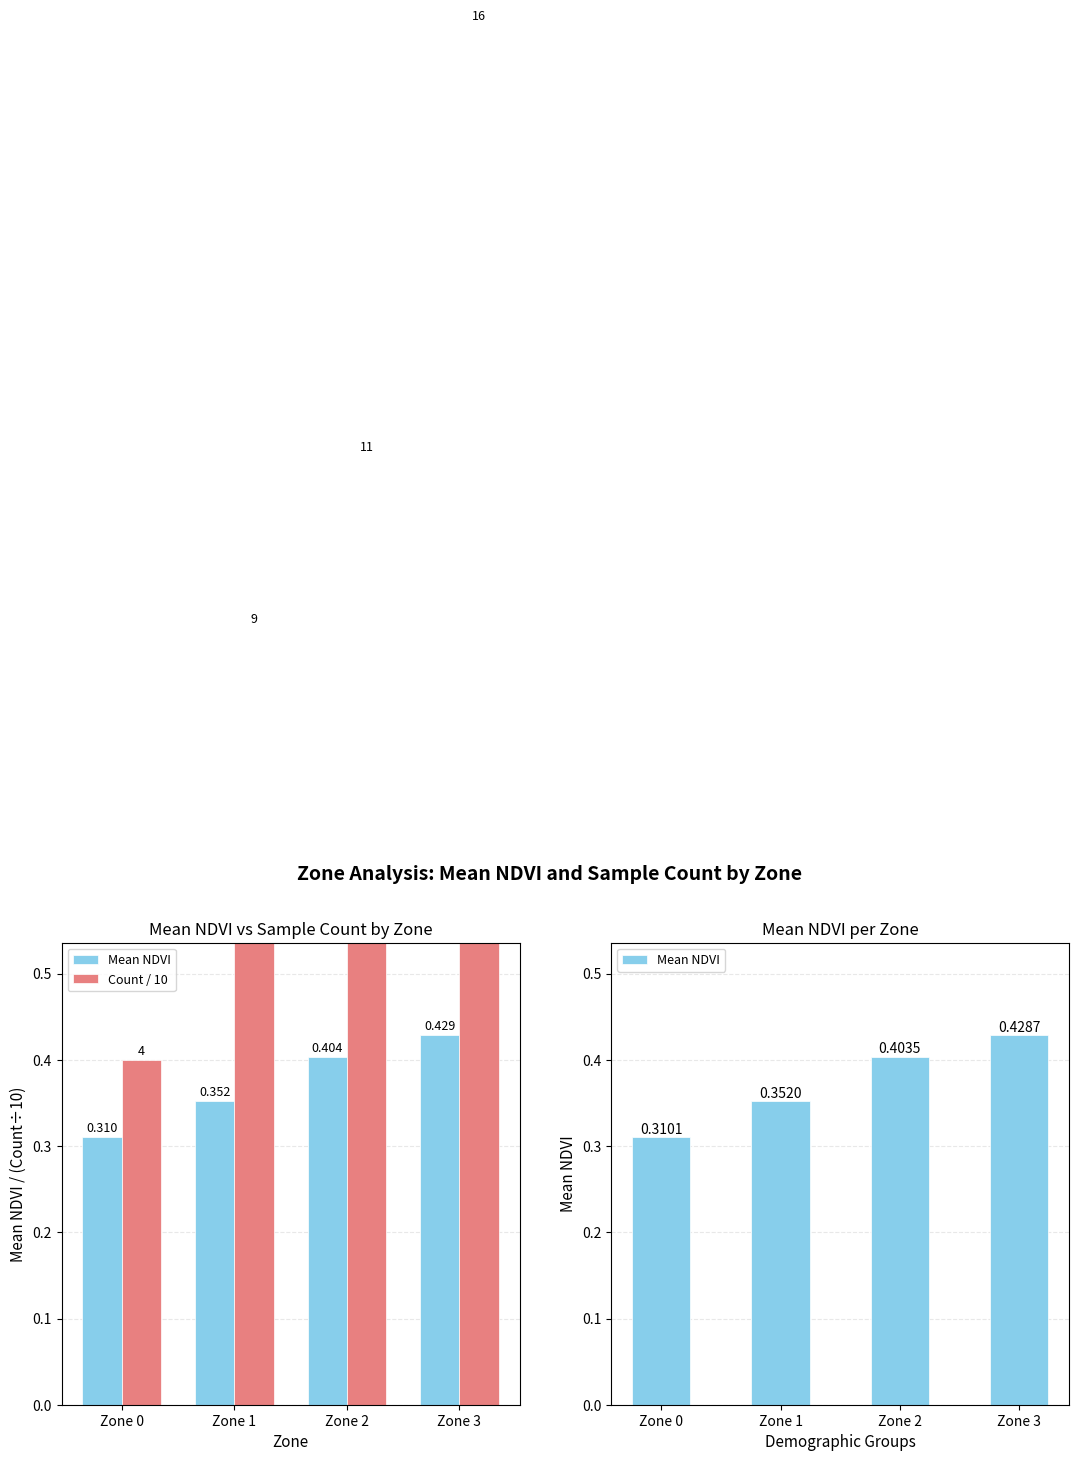

The Mean NDVI series shows 0.1 at Zone 1. True or false?

False